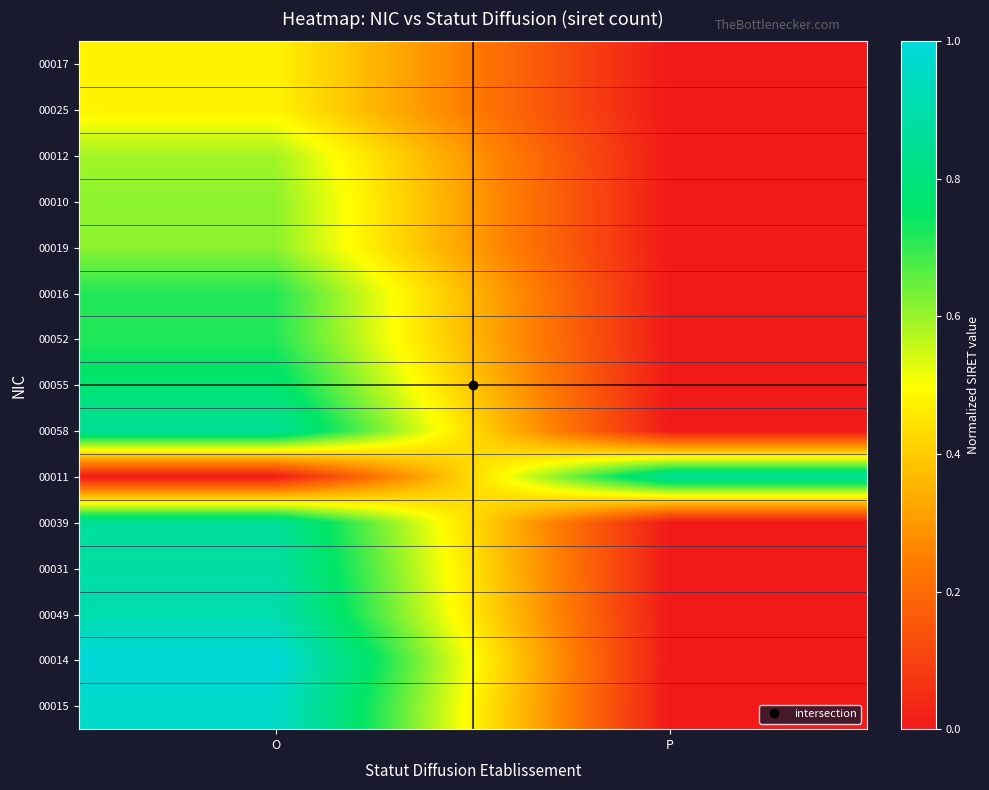

Reading left to right, transcribe all the data shown in this chart.

00017: O=0.5	P=0.0
00025: O=0.5	P=0.0
00012: O=0.6	P=0.0
00010: O=0.6	P=0.0
00019: O=0.6	P=0.0
00016: O=0.7	P=0.0
00052: O=0.7	P=0.0
00055: O=0.8	P=0.0
00058: O=0.9	P=0.0
00011: O=0.0	P=0.9
00039: O=0.9	P=0.0
00031: O=0.9	P=0.0
00049: O=0.9	P=0.0
00014: O=1.0	P=0.0
00015: O=1.0	P=0.0